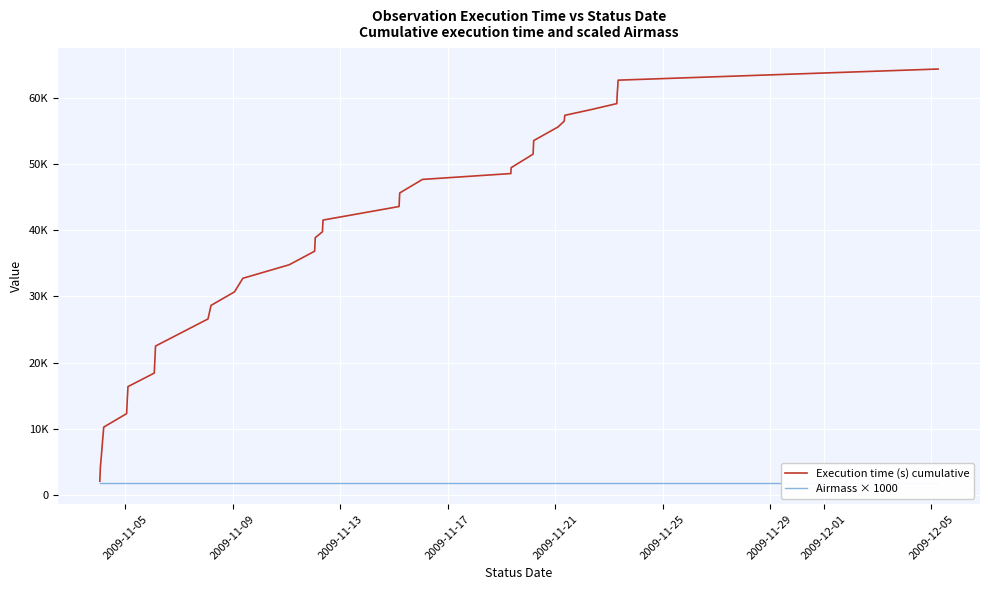

What is the sum of all Airmass × 1000 values?

66300